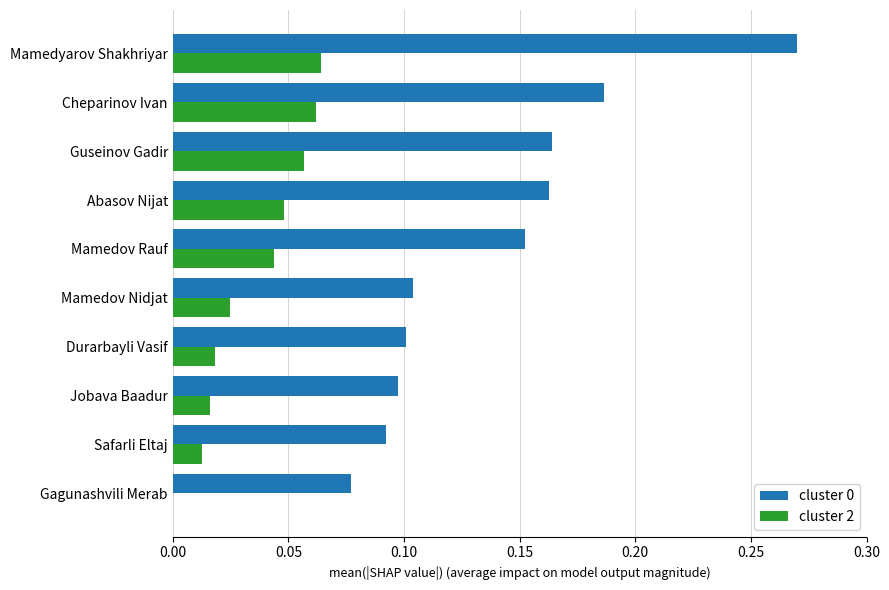

What is the sum of all cluster 0 values?

1.4